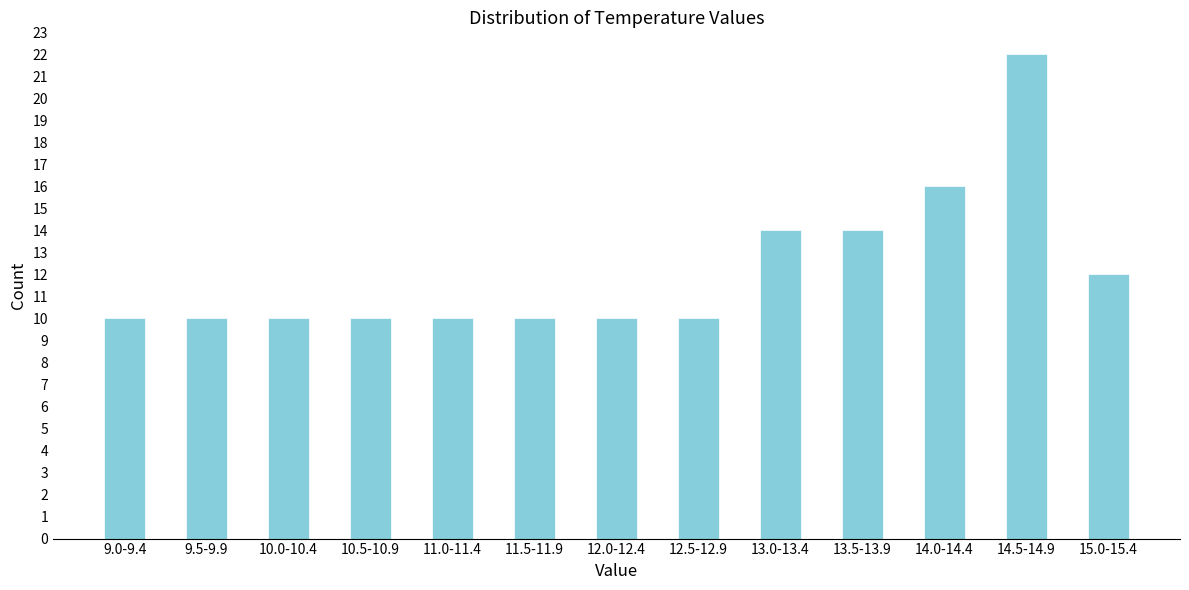

Reading left to right, list all the values displayed in this chart.

10	10	10	10	10	10	10	10	14	14	16	22	12